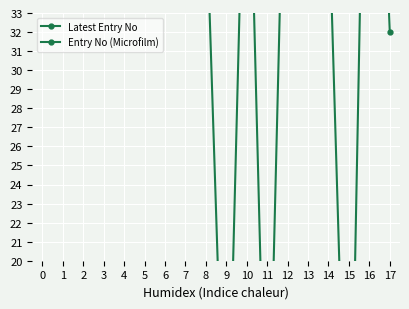

What are all the series names shown in the legend?

Latest Entry No, Entry No (Microfilm)